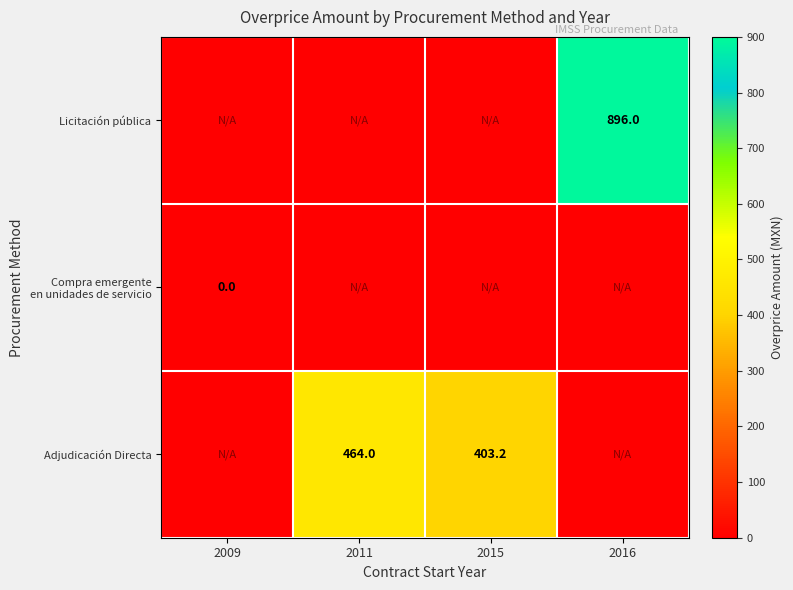

Between 2016 and 2015, which is larger?

2016